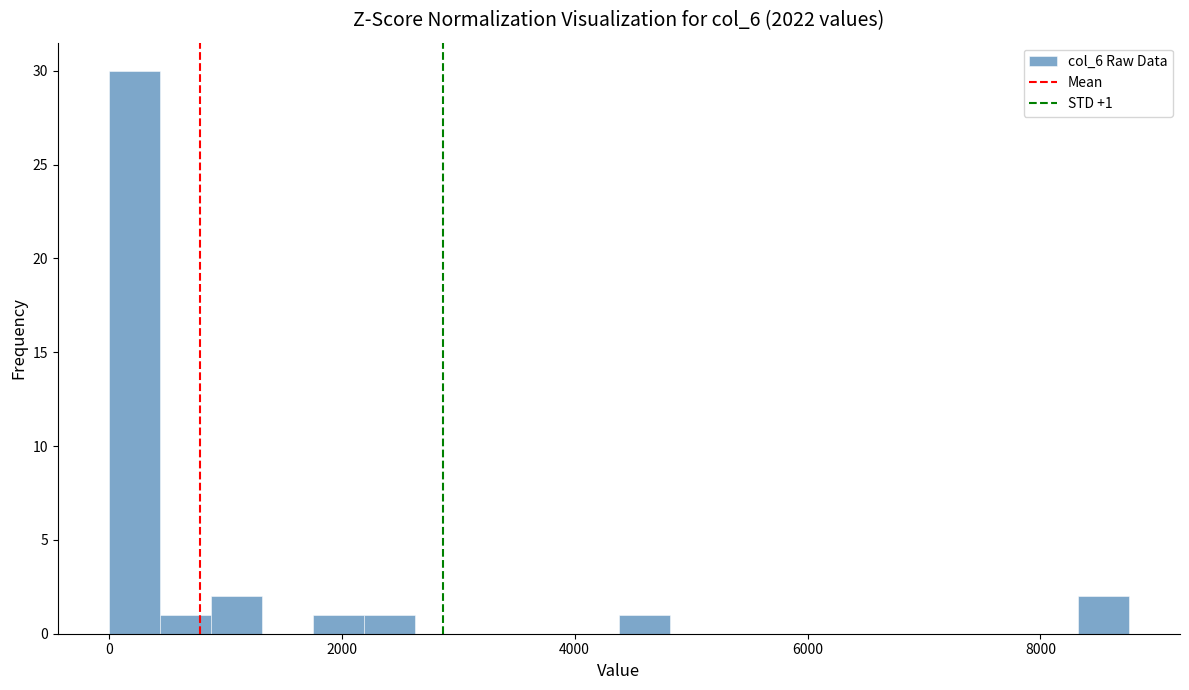

Read against the x-axis, roughly where is the centre of the tallest bar?

200